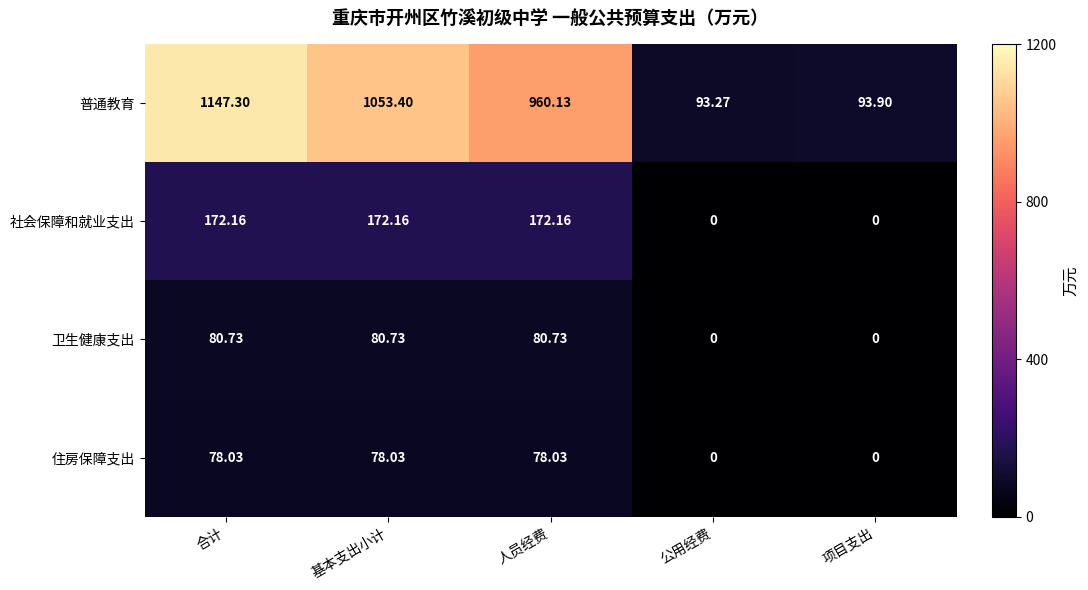

Rank the series by their maximum value, from lowest to highest.

住房保障支出, 卫生健康支出, 社会保障和就业支出, 普通教育